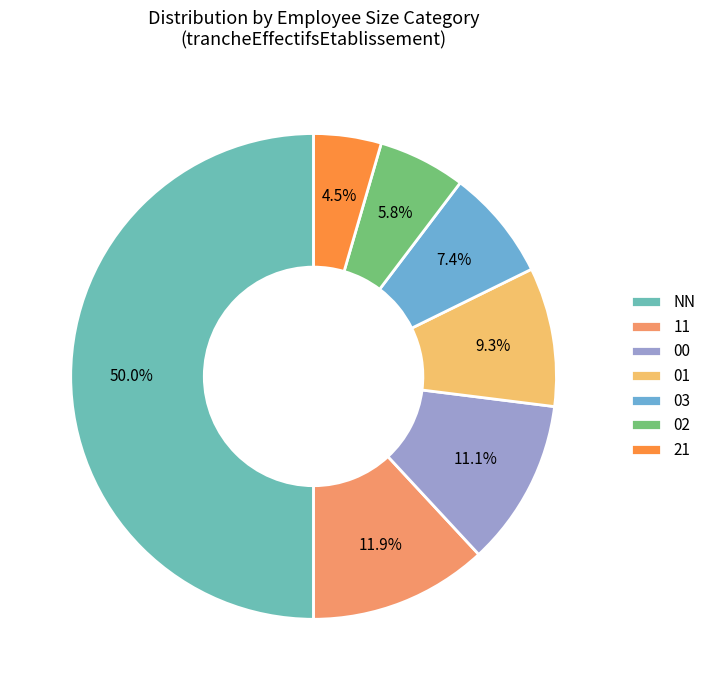

How many segments does this pie chart have?

7